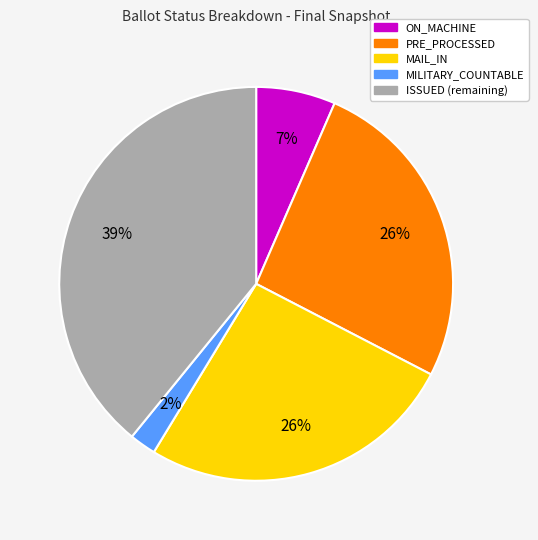

Is there any slice that represents more than half of the pie?

No